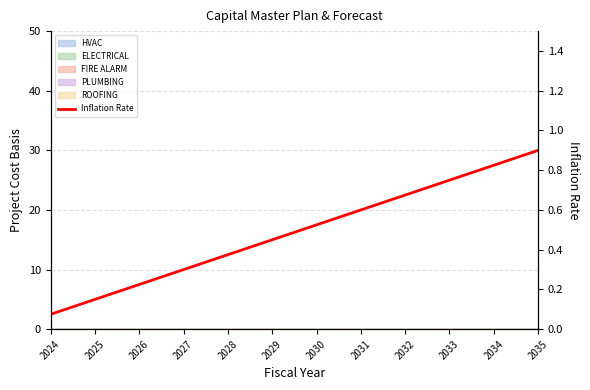

How many lines are shown in the chart?

1